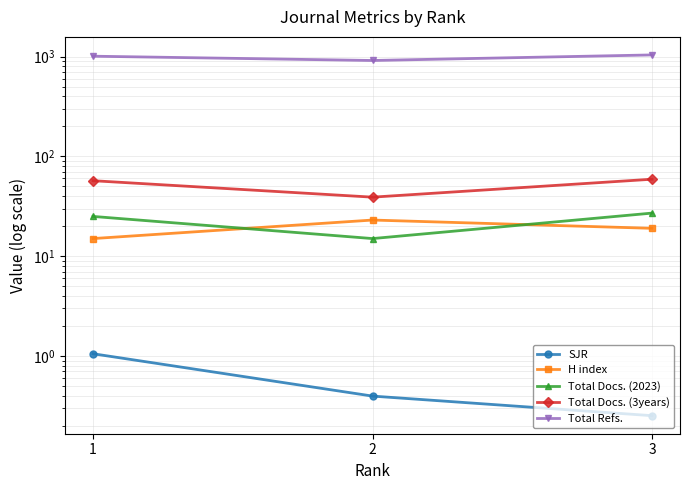

At 3, list the series in order from smallest to largest.

SJR, H index, Total Docs. (2023), Total Docs. (3years), Total Refs.